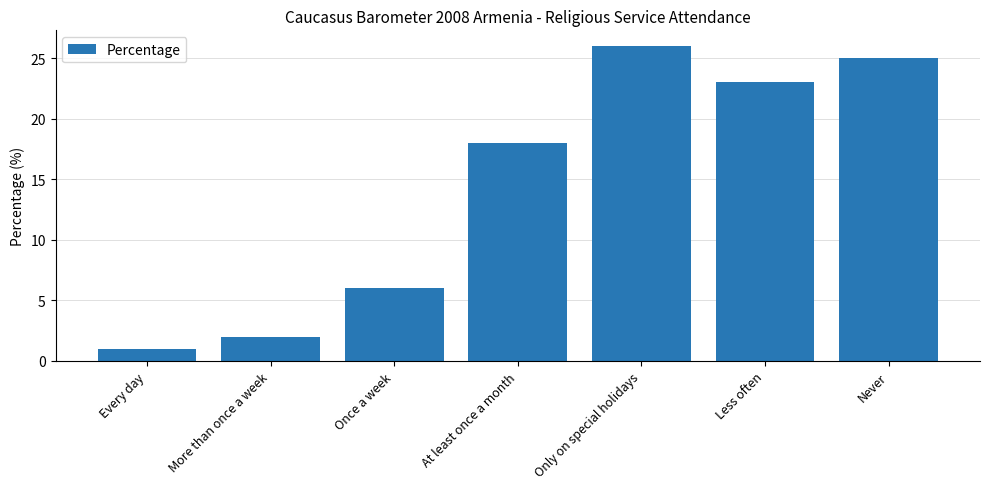

What is the label of the 1st bar from the right?

Never